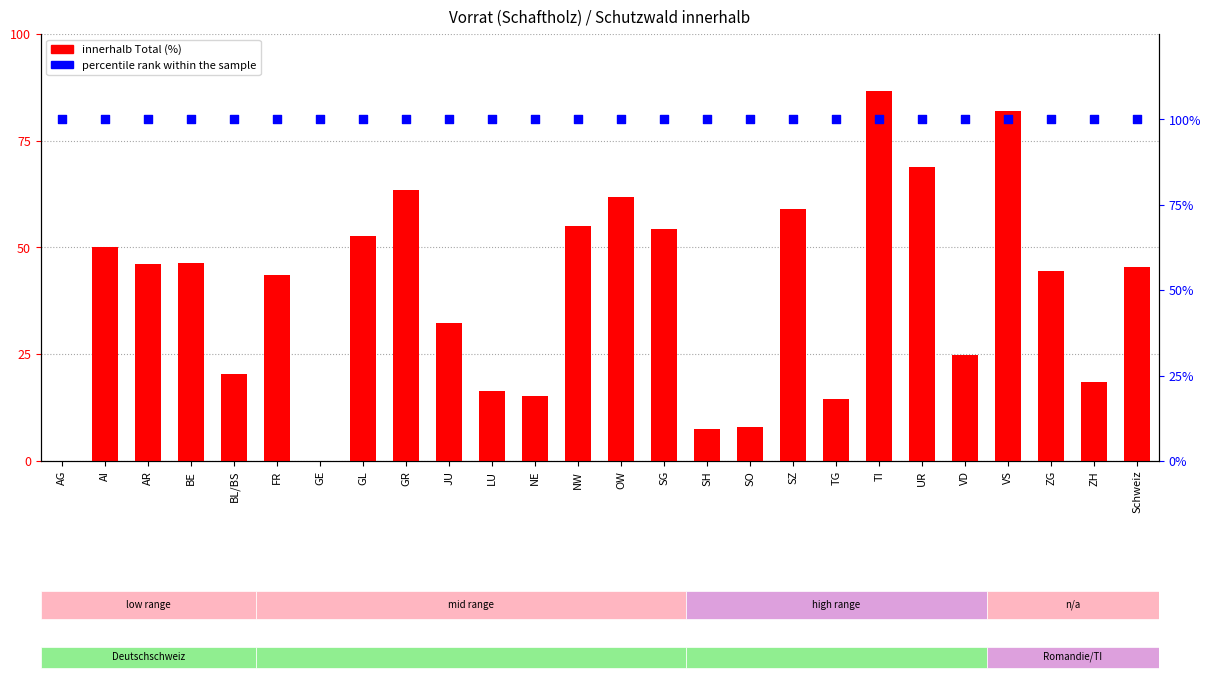

Which series reaches the maximum Y coordinate?

percentile rank within the sample